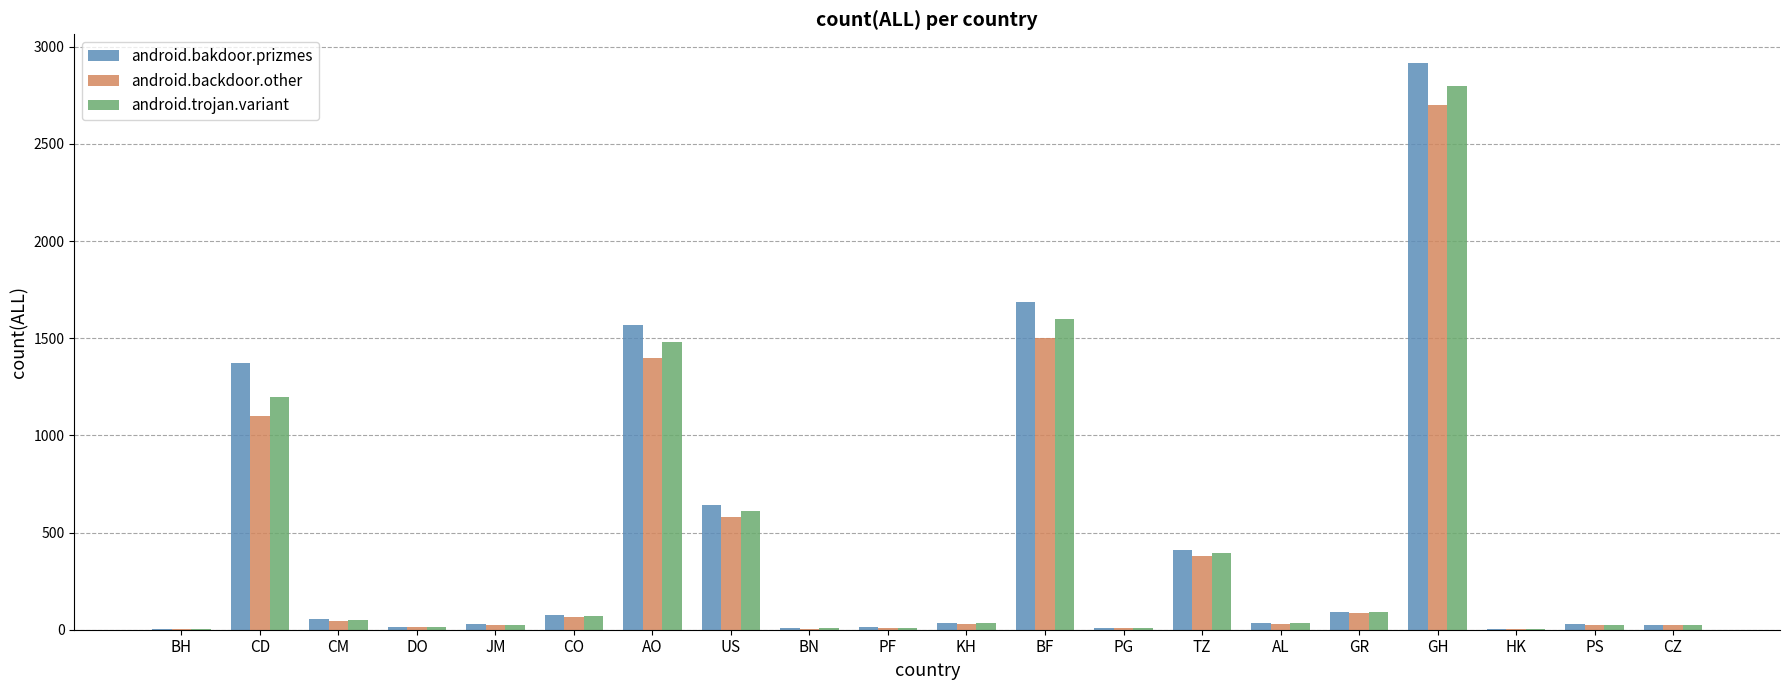

Which series has the largest total across all categories?

android.bakdoor.prizmes